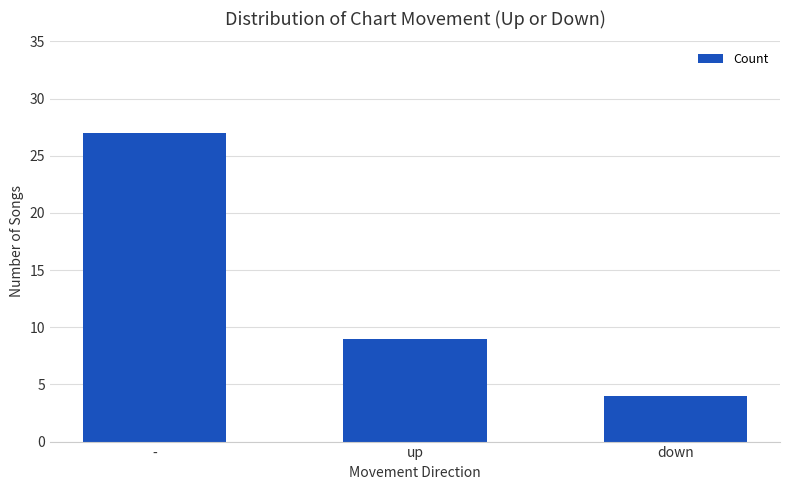

What is the value of the 3rd bar from the left?

4